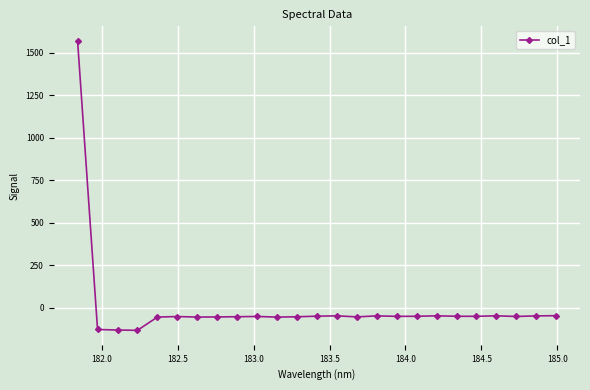

Does the chart display data point markers on the line(s)?

Yes